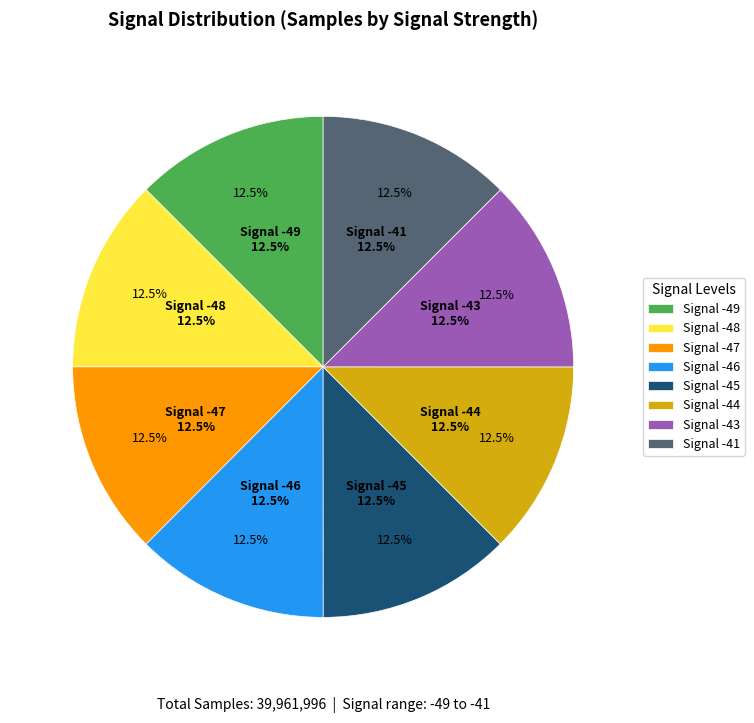

What is the change in value from -45 to -46?

+2673